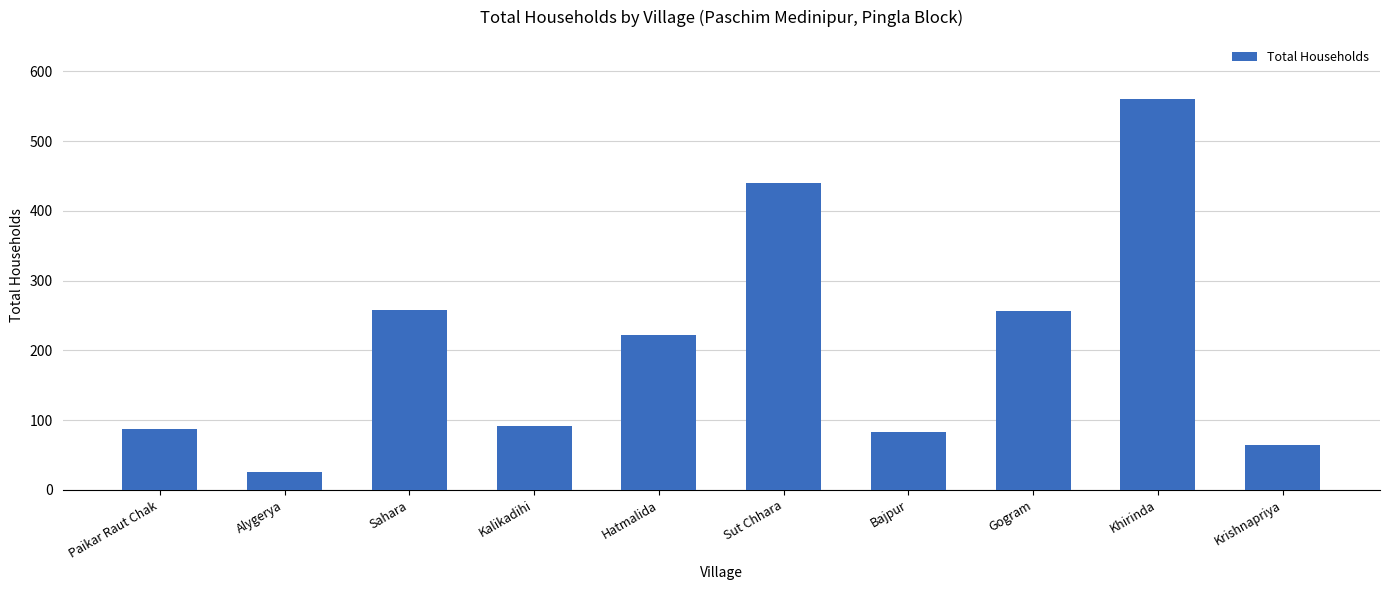

How many bars are there in total?

10